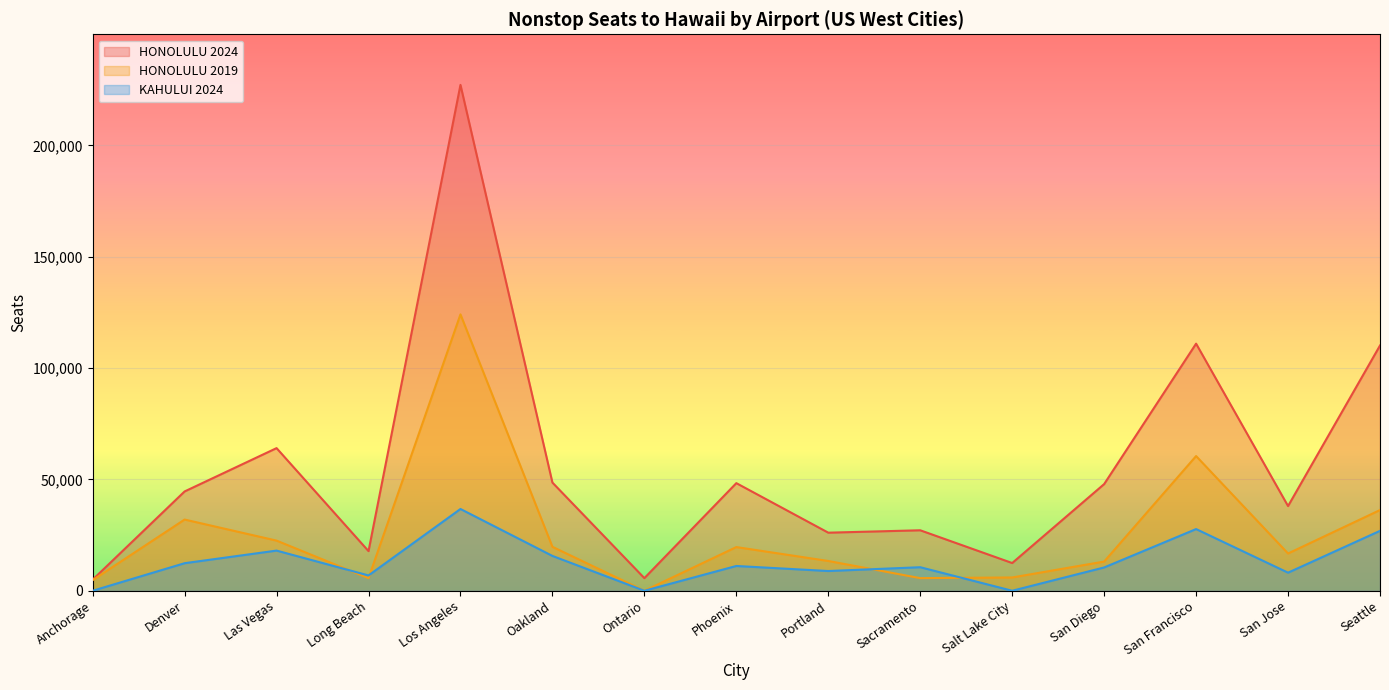

Rank the series by their average value, from highest to lowest.

HONOLULU 2024, HONOLULU 2019, KAHULUI 2024